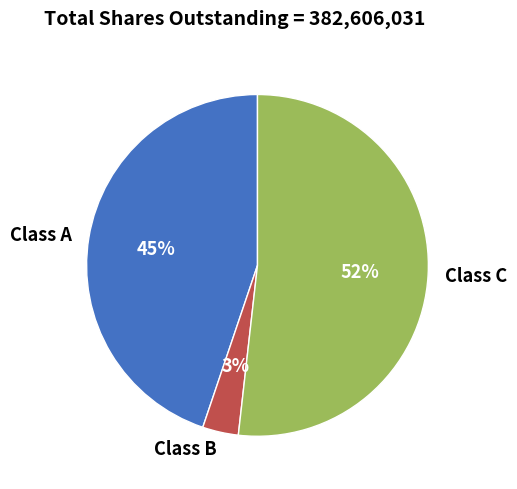

Does Class C account for over 50% of the chart?

Yes